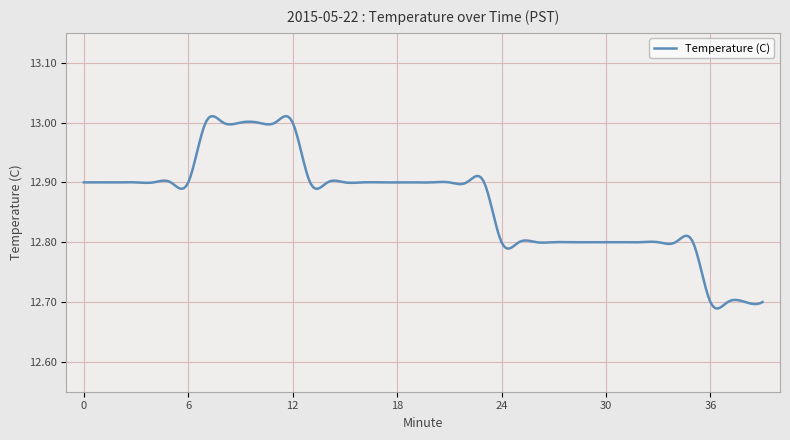

What is the difference between the maximum and minimum values?

0.3